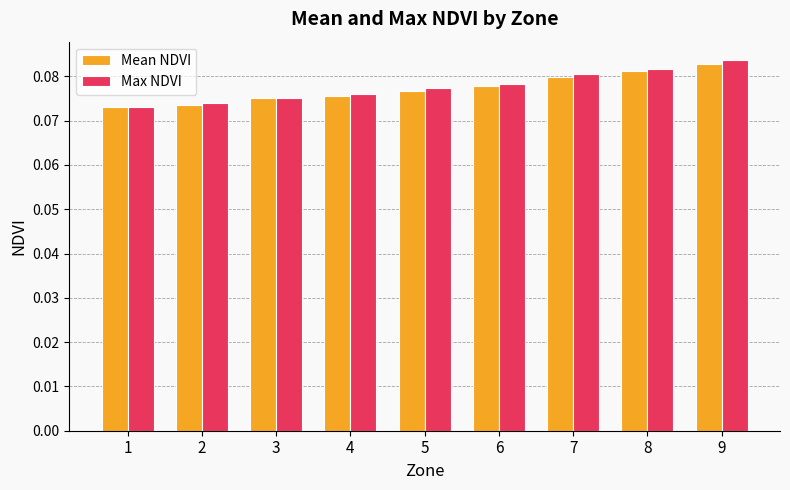

How many groups of bars are there?

9